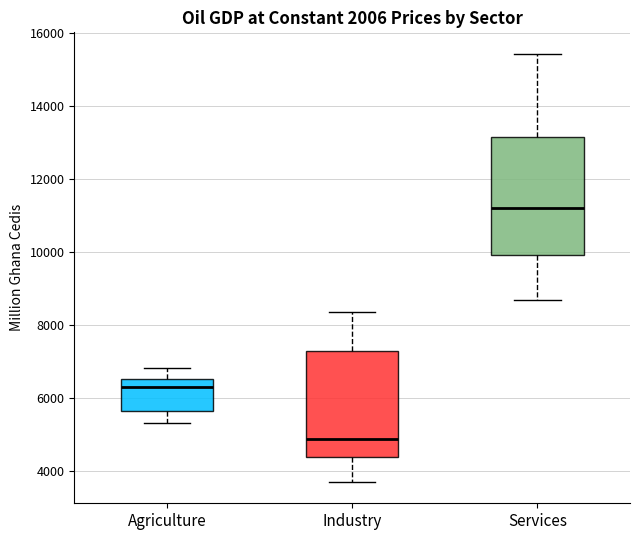

Reading left to right, read every box against the y-axis: the position of its median line, the range the box covers, and the ends of its whiskers. The values are not printed on the chart, so give them approximately, as read against the axis.

Agriculture: median 6200, box 5600 to 6600, whiskers 5400 to 6800
Industry: median 4800, box 4400 to 7200, whiskers 3800 to 8400
Services: median 11200, box 10000 to 13200, whiskers 8600 to 15400